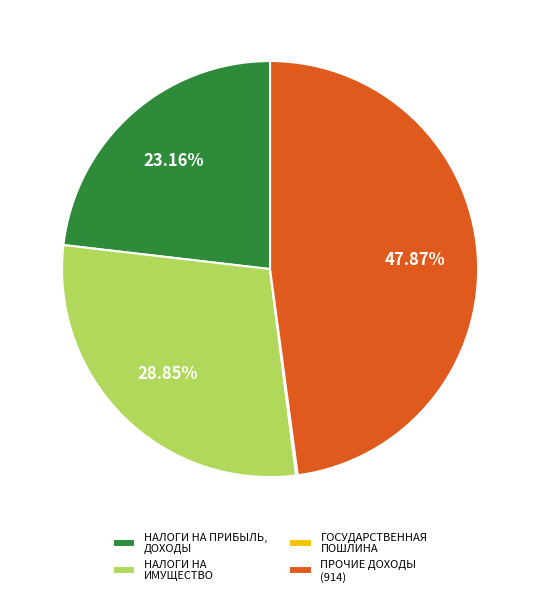

Does ПРОЧИЕ ДОХОДЫ (914) account for over 50% of the chart?

No